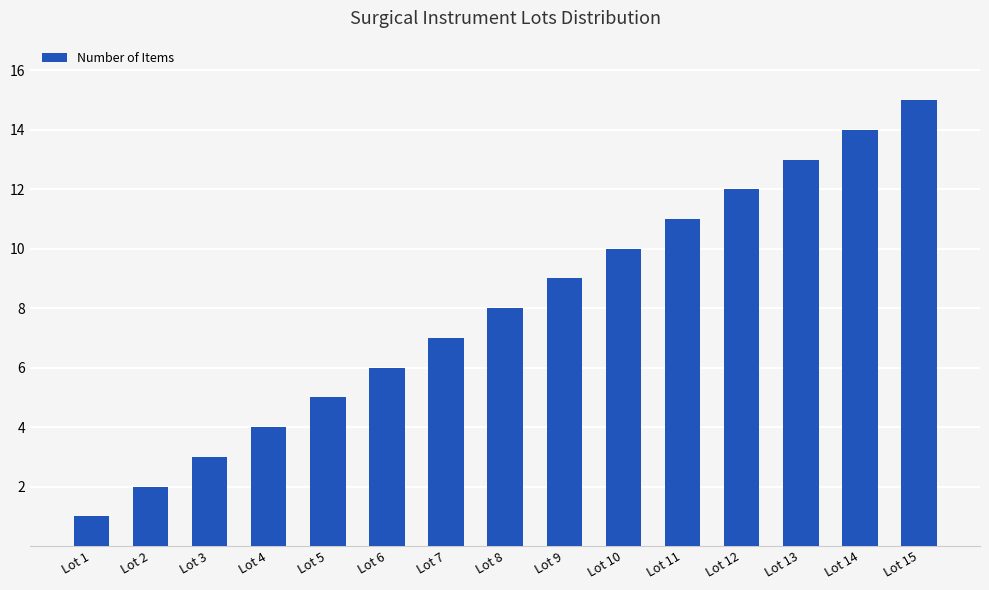

Which category has the lowest value across all series?

Lot 1